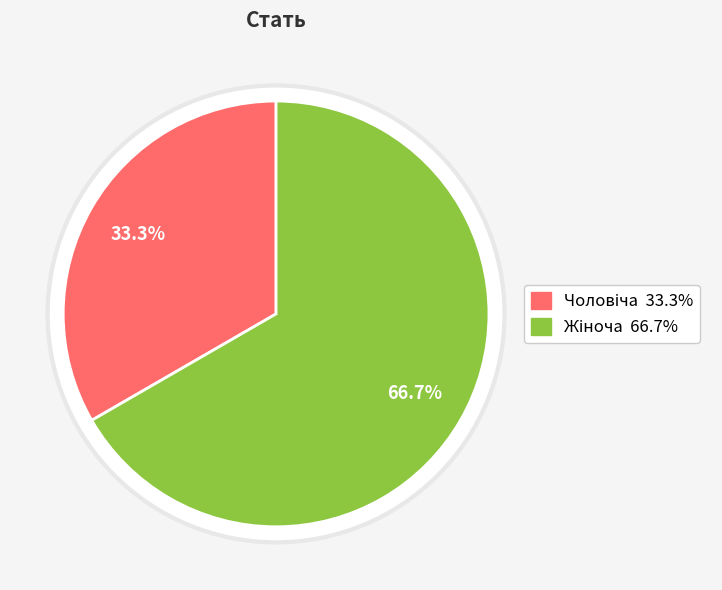

Count the number of slices in the pie.

2